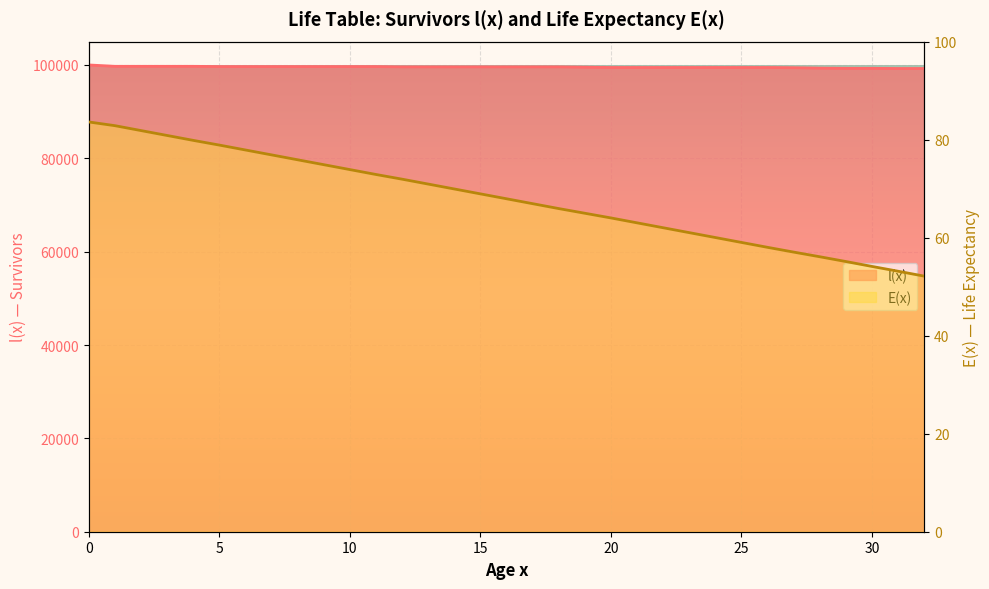

What is the minimum value for E(x)?

52.1